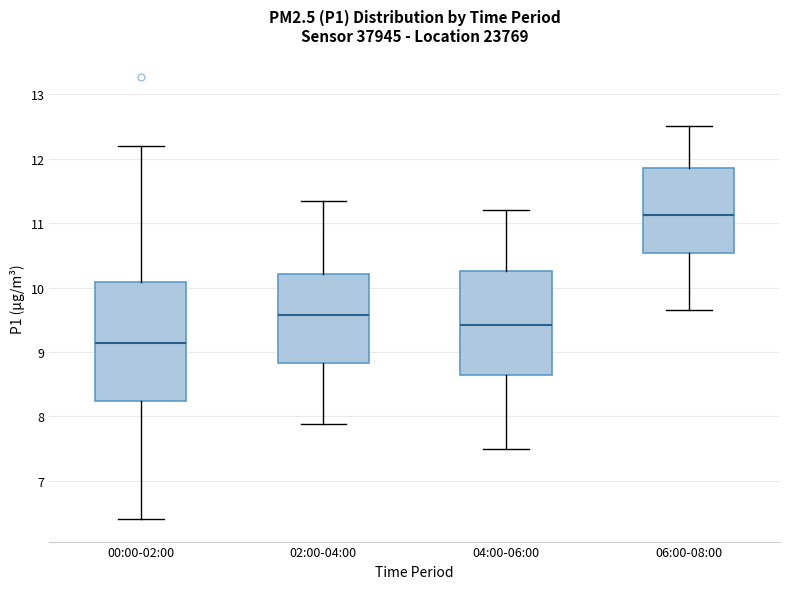

Comparing the boxes themselves (not the whiskers), which one is the tallest?

00:00-02:00